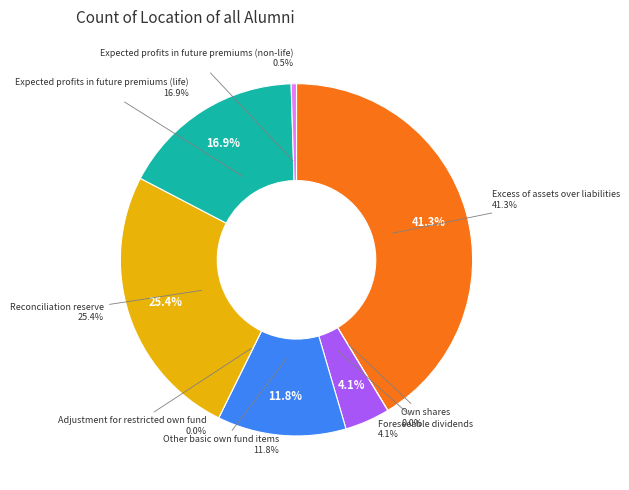

What is the ratio of the value at Excess of assets over liabilities to the value at Foreseeable dividends?

10.0